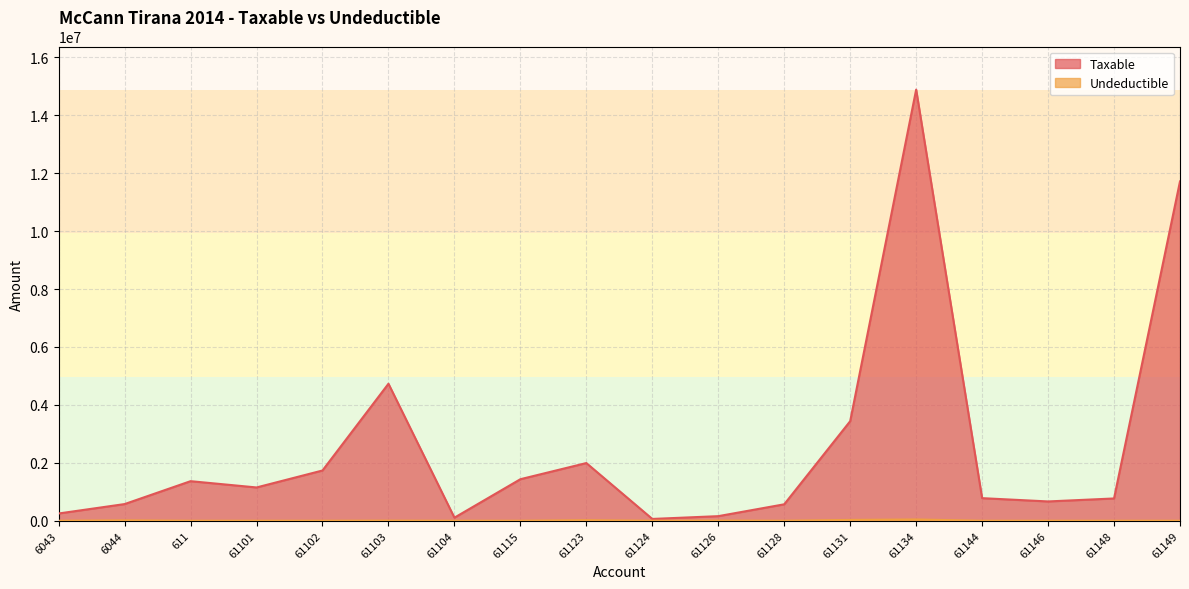

Reading left to right, list all the values displayed in this chart.

Taxable: 6043=250227.1	6044=575296.9	611=1366068.5	61101=1149043.7	61102=1735151.5	61103=4731146.9	61104=105900.0	61115=1433753.2	61123=1991862.2	61124=61813.2	61126=157990.0	61128=567460.5	61131=3437988.5	61134=14887859.8	61144=779642.1	61146=666085.5	61148=769080.9	61149=11717876.6
Undeductible: 6043=0.0	6044=12822.0	611=0.0	61101=0.0	61102=0.0	61103=3920.0	61104=0.0	61115=250.0	61123=18500.0	61124=0.0	61126=5100.0	61128=0.0	61131=28000.0	61134=43299.0	61144=0.0	61146=0.0	61148=0.0	61149=0.0